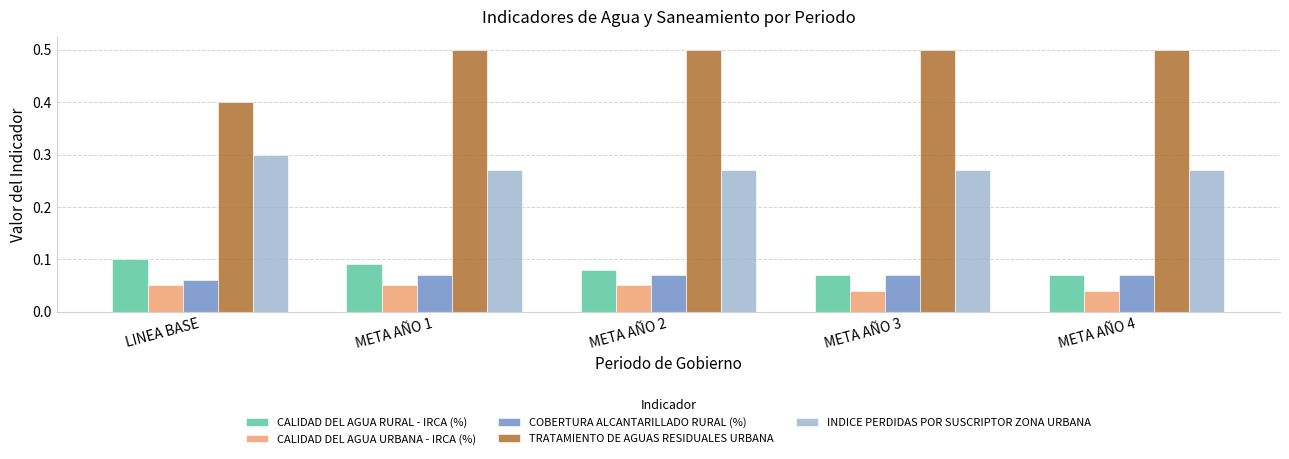

At how many categories does at least one series exceed 0?

5